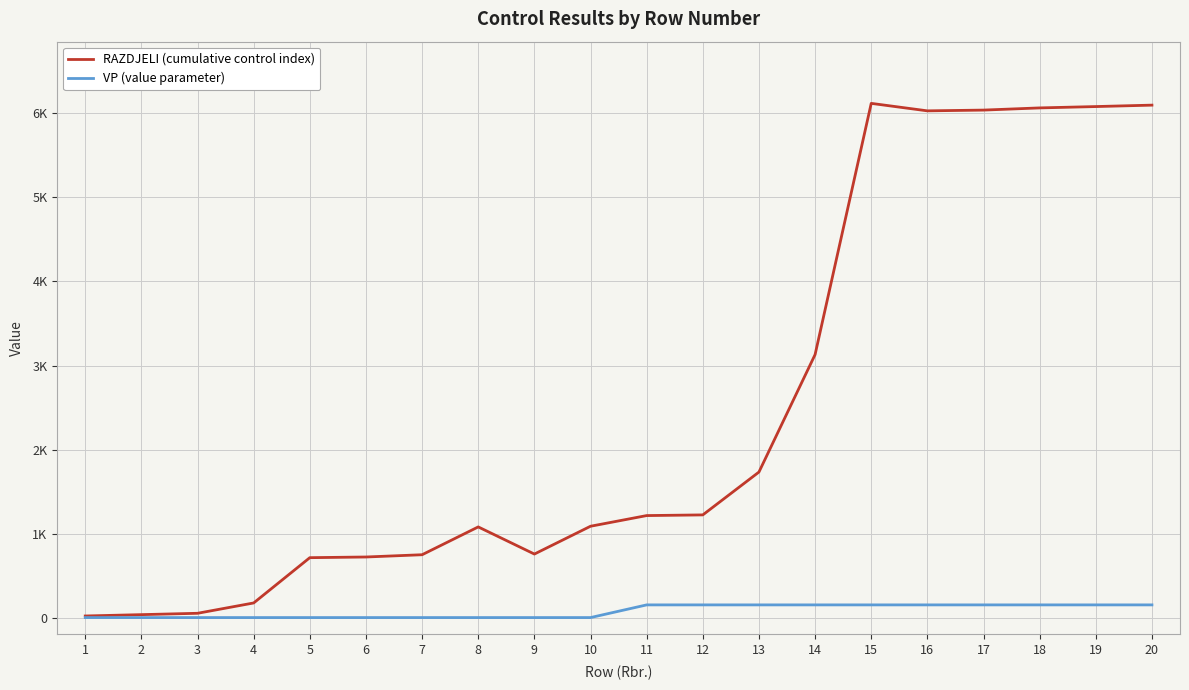

Where is RAZDJELI (cumulative control index) nearest to the value 3069?

14